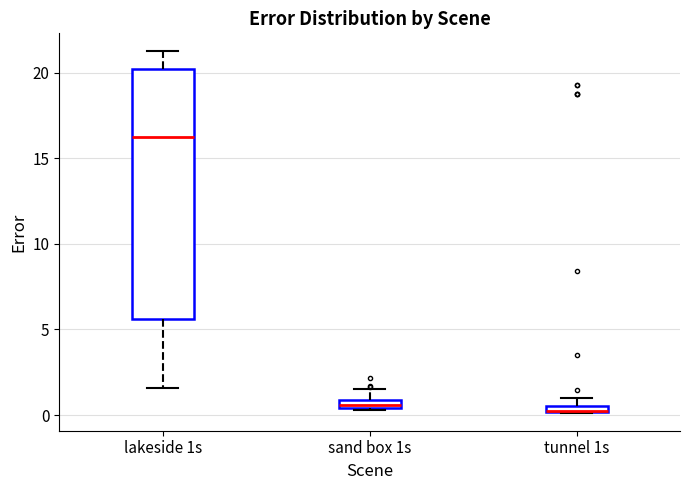

Which box is the tallest, from its lower edge to its upper edge?

lakeside 1s